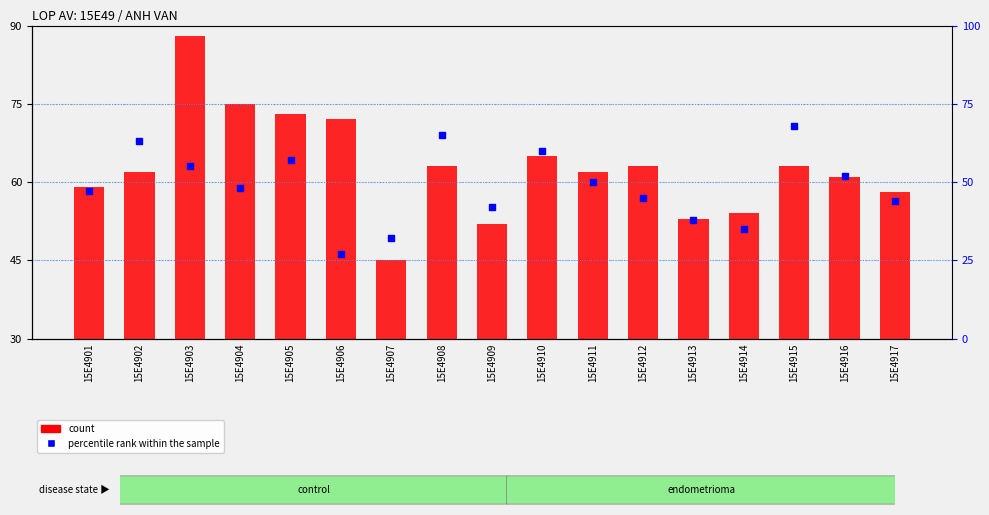

Which series has the largest Y range (max minus min)?

count